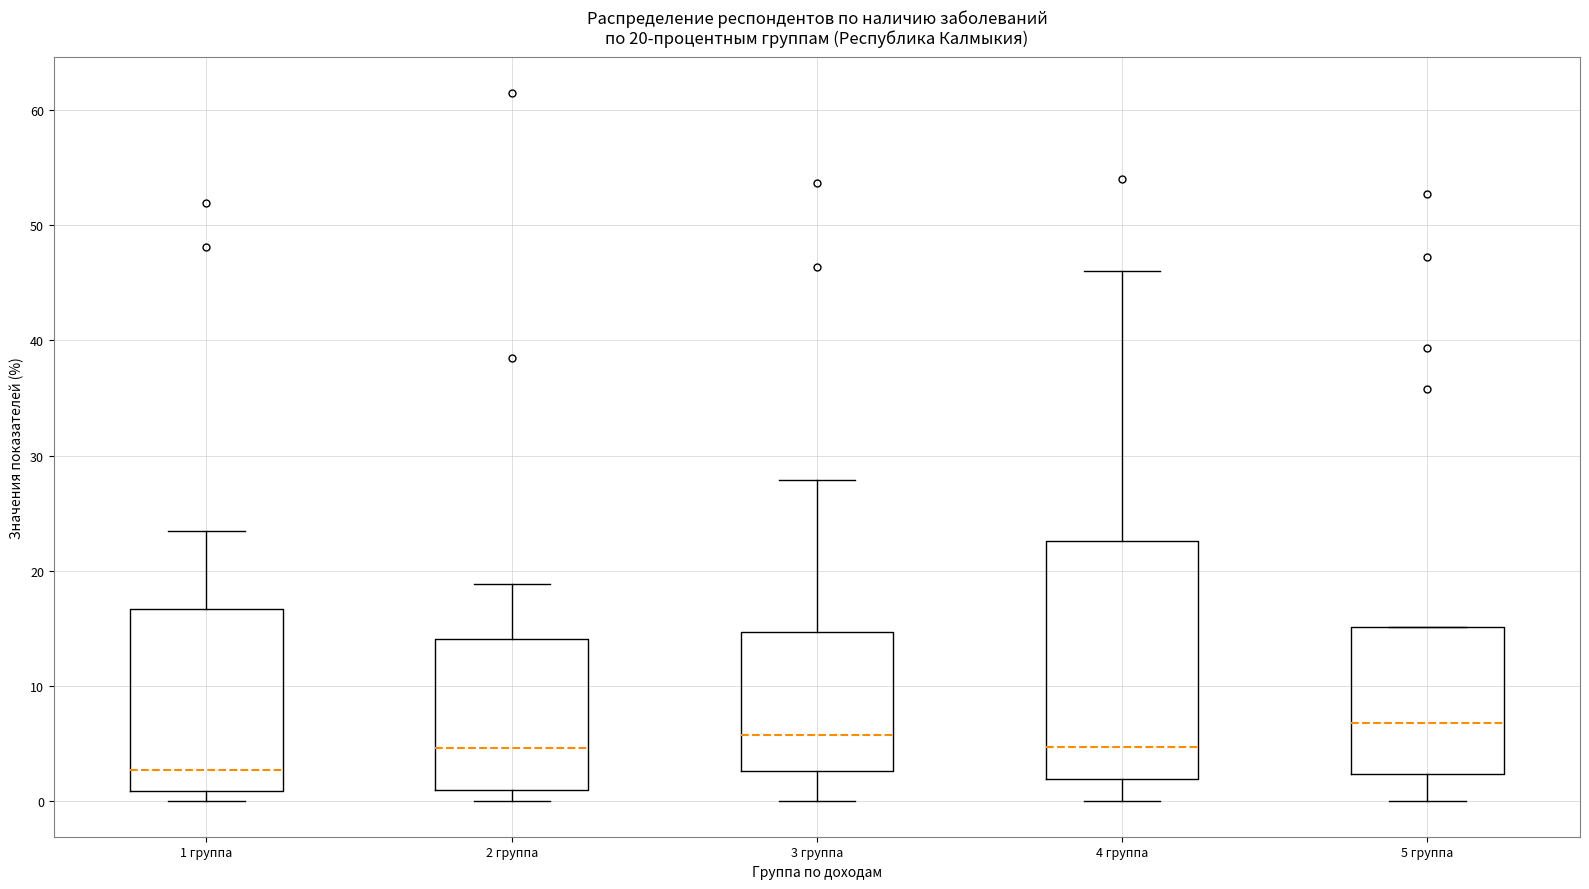

Comparing the boxes themselves (not the whiskers), which one is the tallest?

4 группа